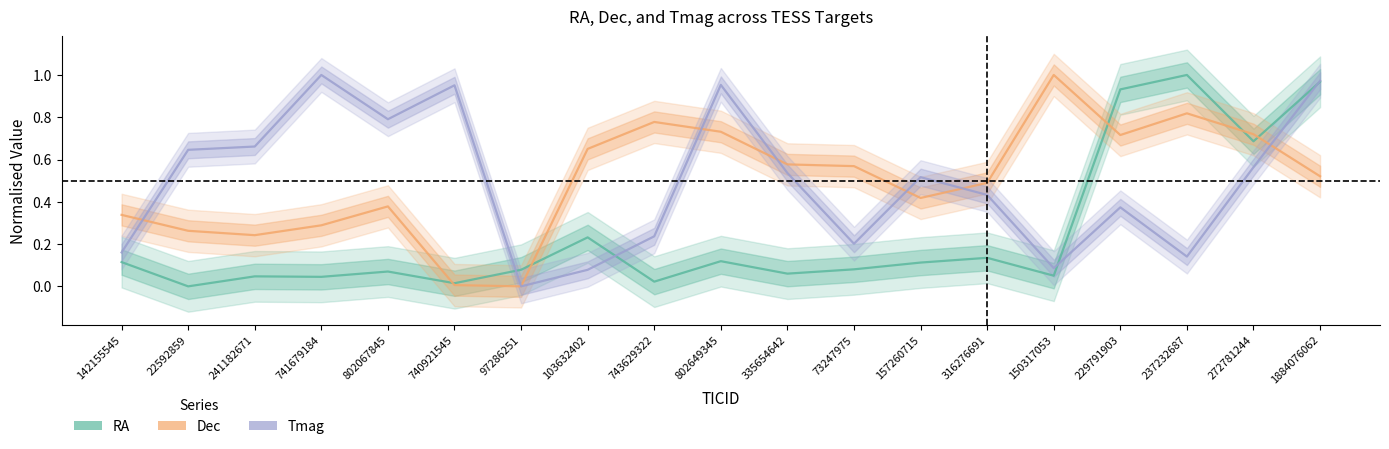

Rank the categories by RA value from highest to lowest.

237232687, 1884076062, 229791903, 272781244, 103632402, 316276691, 802649345, 142155545, 157260715, 73247975, 97286251, 802067845, 335654642, 150317053, 241182671, 741679184, 743629322, 740921545, 22592859